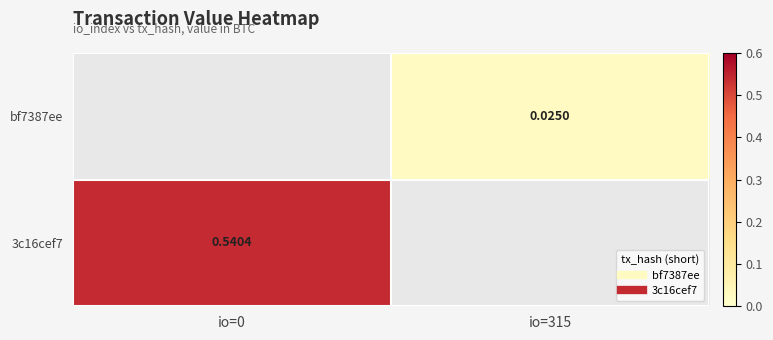

Count the number of categories in the chart.

2